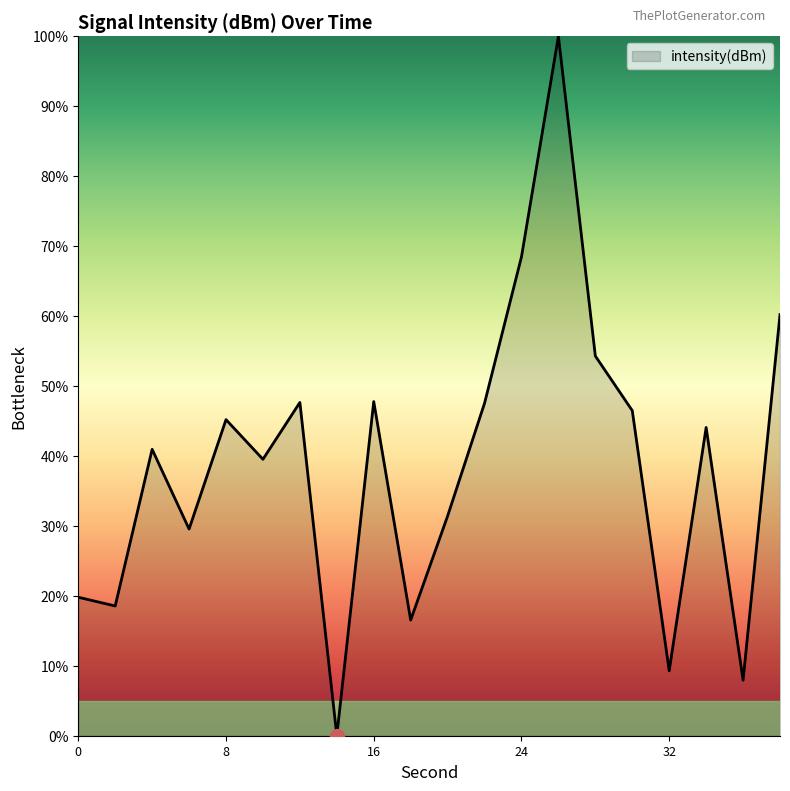

How many series are shown in this chart?

1